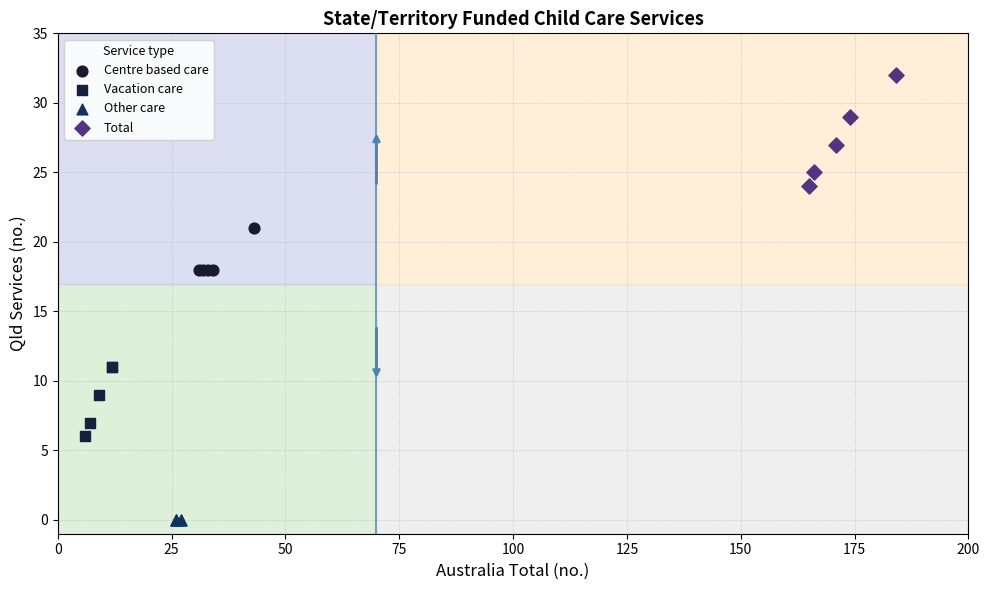

Which series contains the highest Y value?

Total